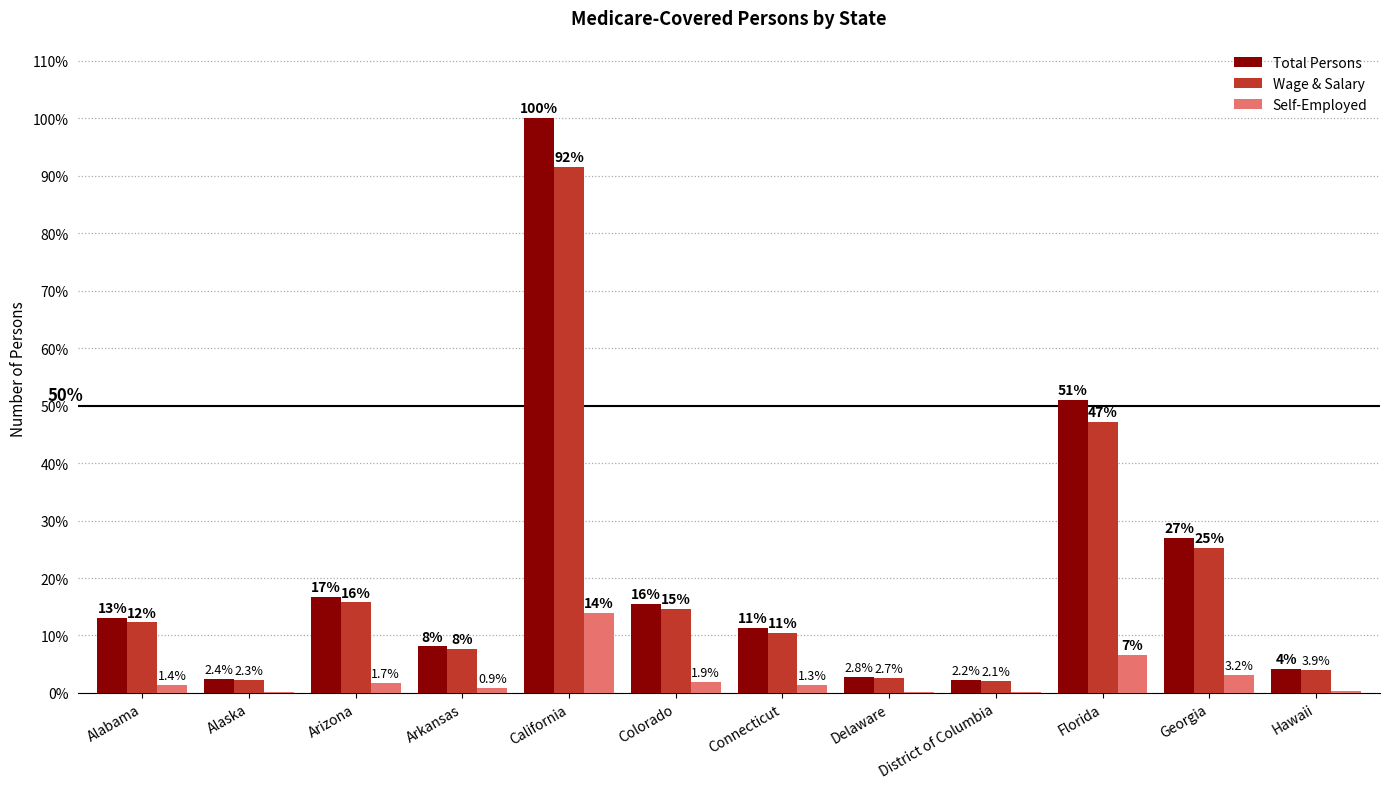

Is it true that Self-Employed equals 0.0 at Hawaii?

False